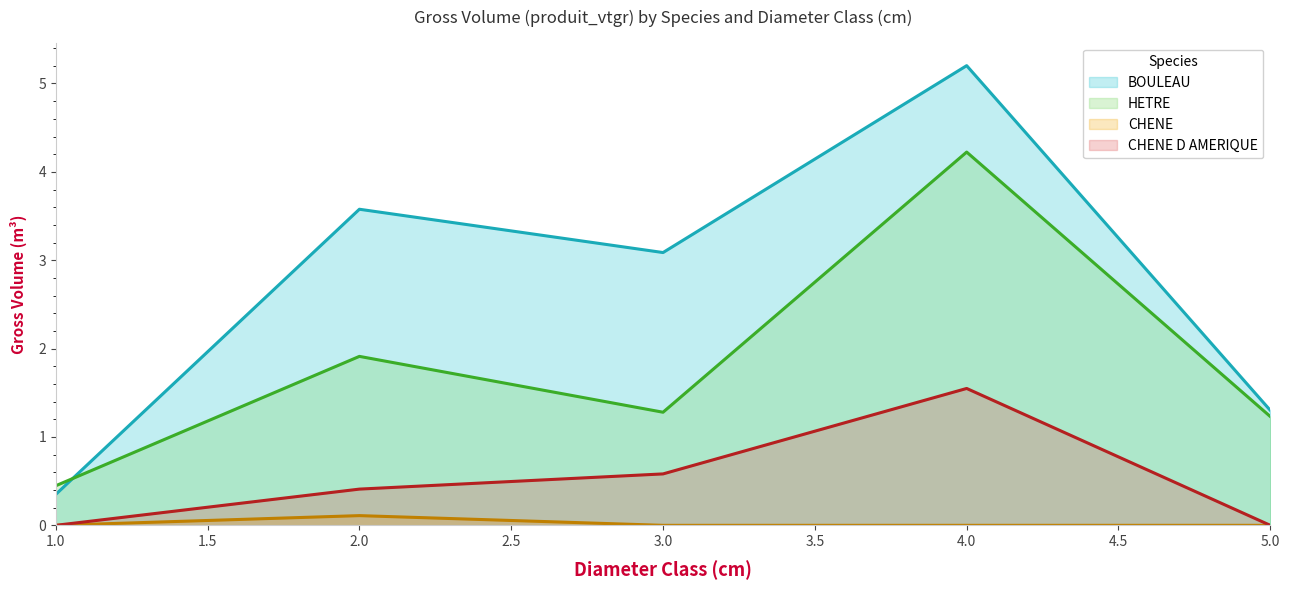

True or false: HETRE has more than 1 interior local peaks.

True